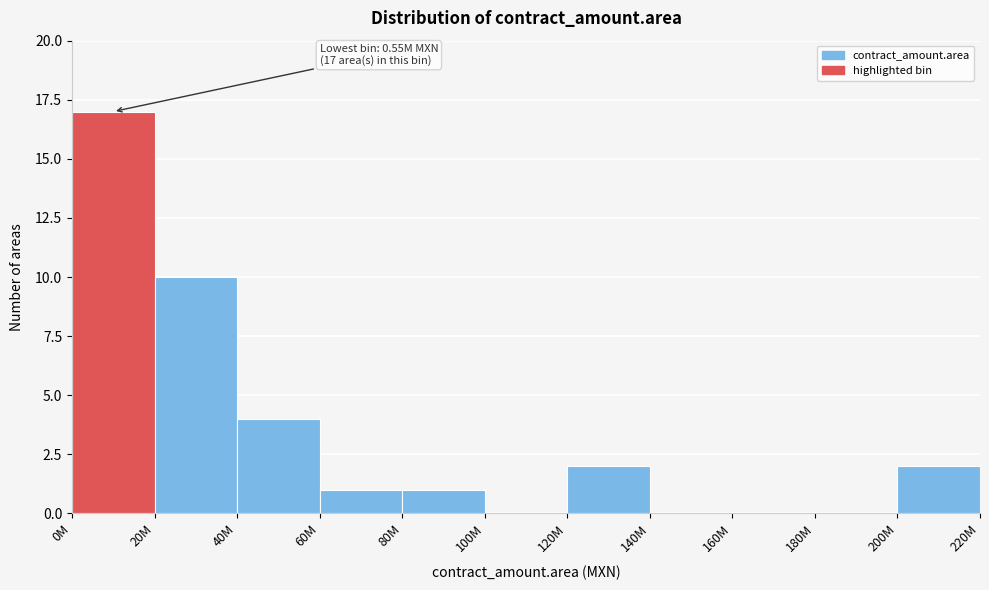

Reading left to right, what are all the values shown in this chart?

0M=17	20M=10	40M=4	60M=1	80M=1	100M=0	120M=2	140M=0	160M=0	180M=0	200M=2